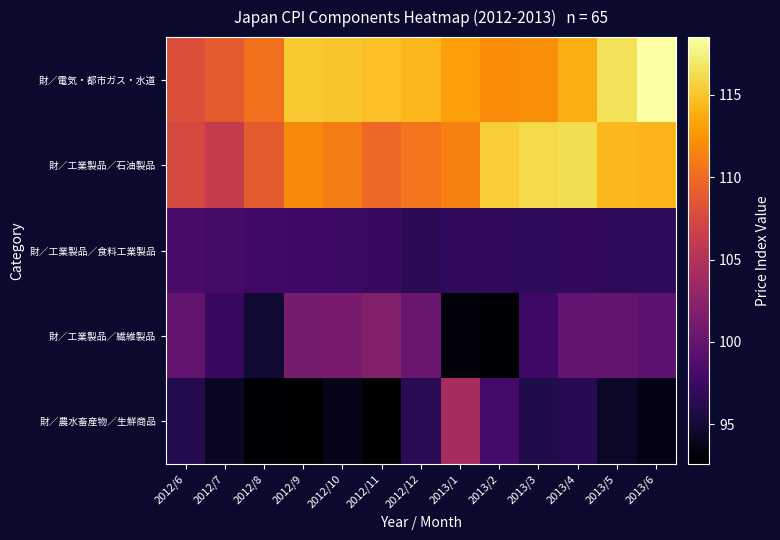

Between 2012/7 and 2012/8, which series saw the biggest shift?

財／工業製品／石油製品